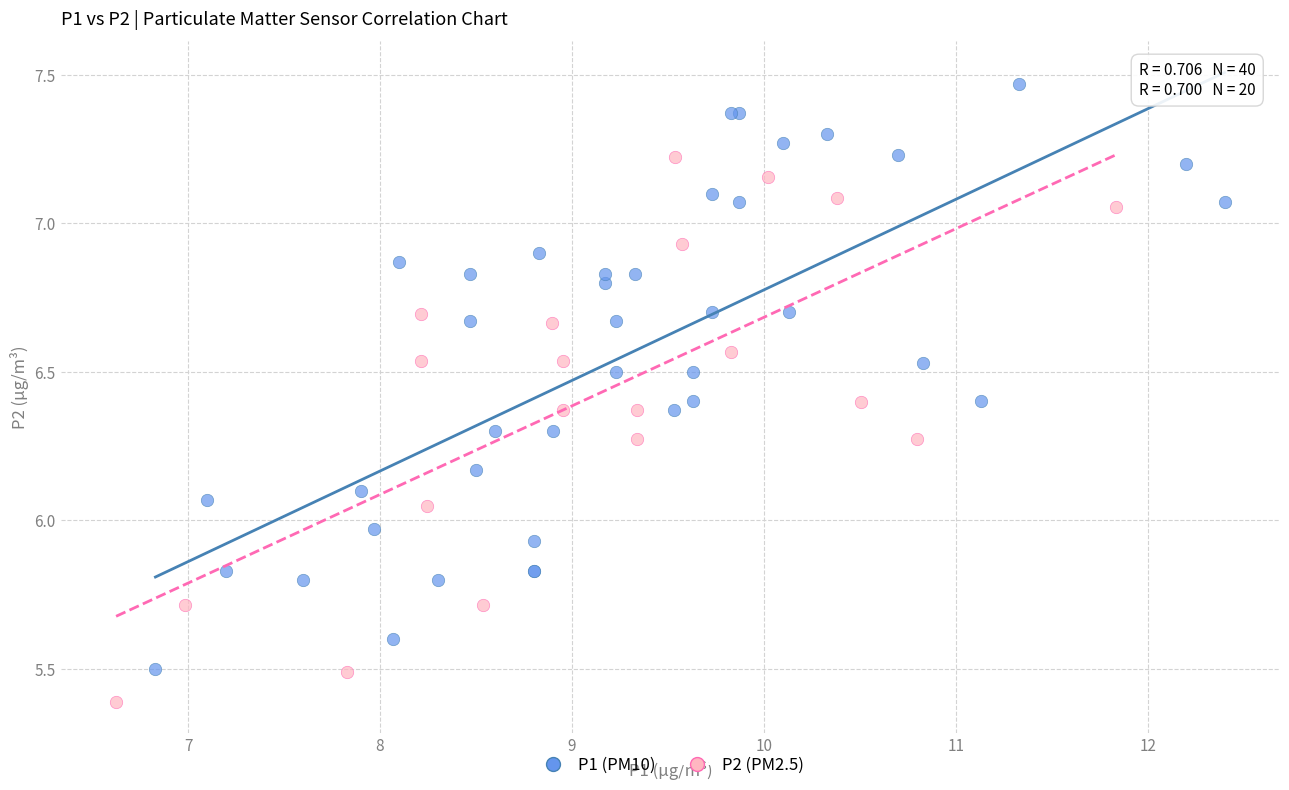

Which series reaches the minimum Y coordinate?

P2 (PM2.5)